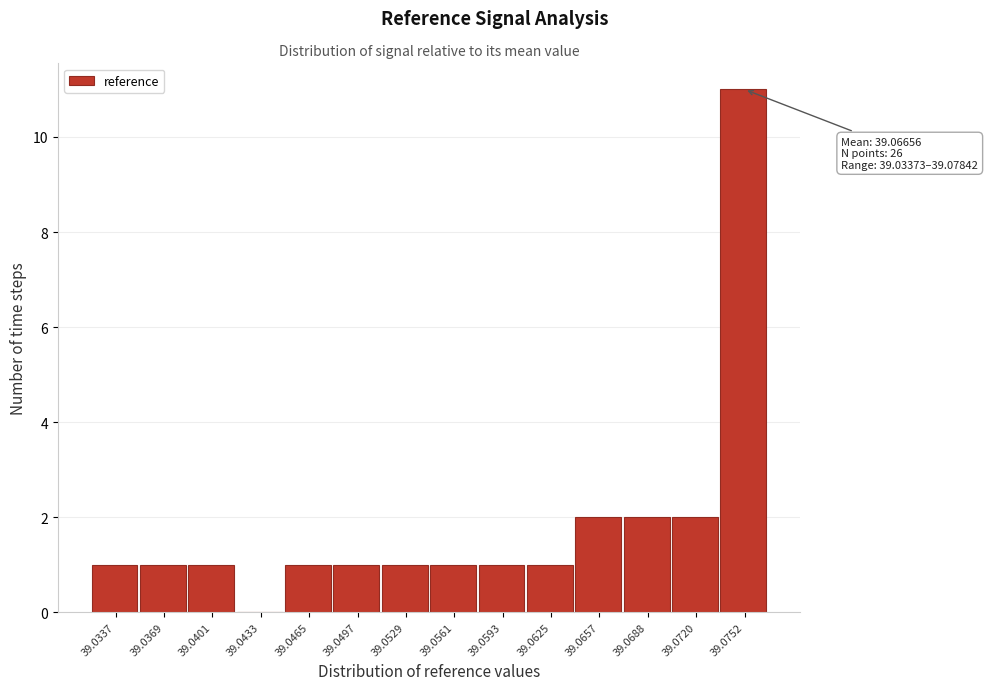

Reading right to left, what are all the values shown in this chart?

39.0752=11	39.0720=2	39.0688=2	39.0657=2	39.0625=1	39.0593=1	39.0561=1	39.0529=1	39.0497=1	39.0465=1	39.0433=0	39.0401=1	39.0369=1	39.0337=1